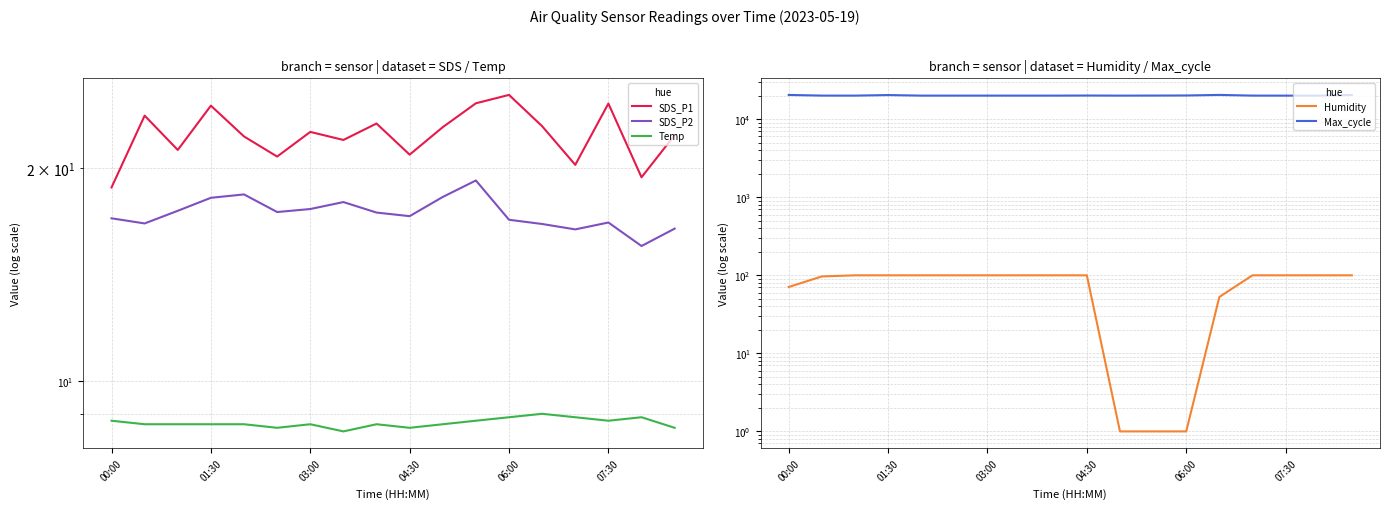

What is the difference between the maximum and minimum values in the Humidity series?

98.9